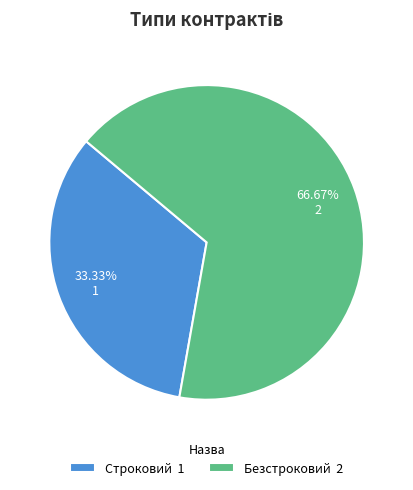

To the nearest percent, what is the average slice percentage?

50%